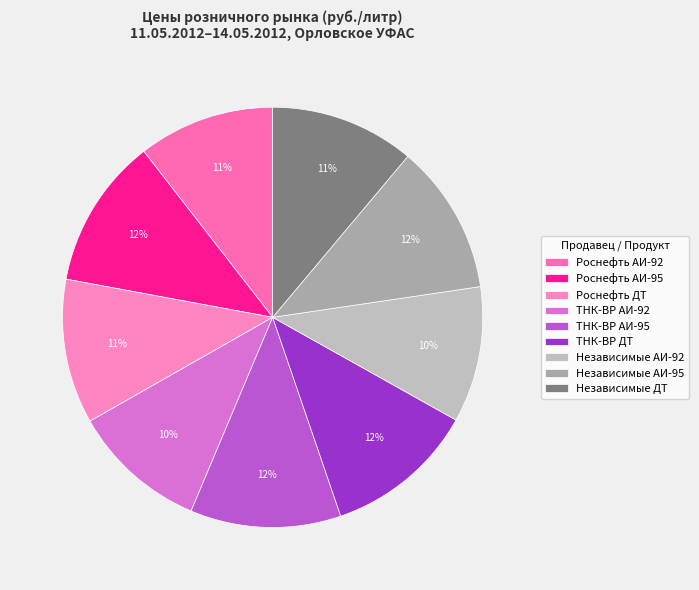

What is the ratio of the value at Роснефть ДТ to the value at Независимые ДТ?

1.0